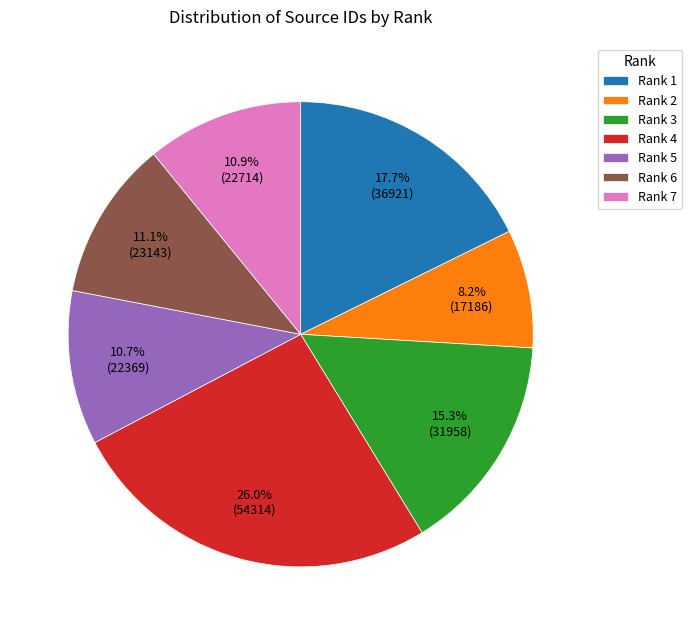

What is the largest slice in the pie chart?

Rank 4